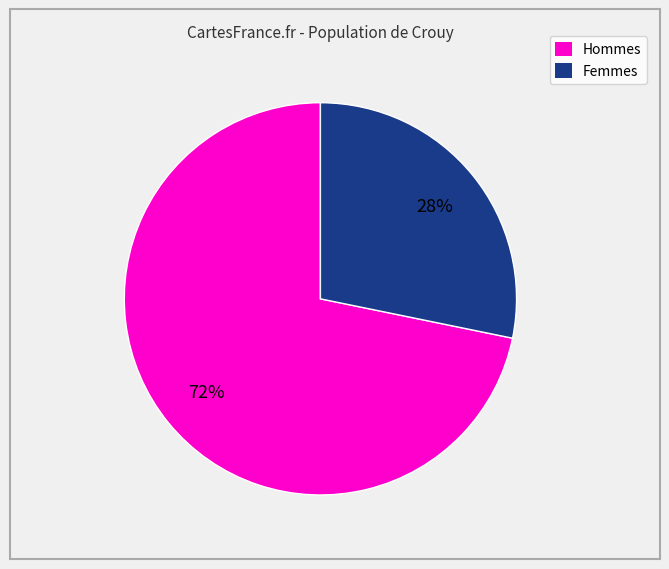

Is there any slice that represents more than half of the pie?

Yes